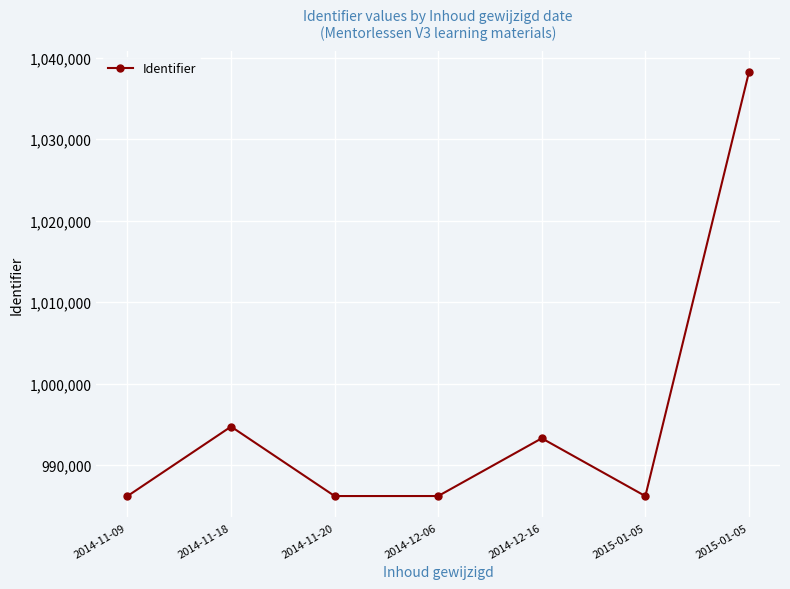

How many lines are shown in the chart?

1